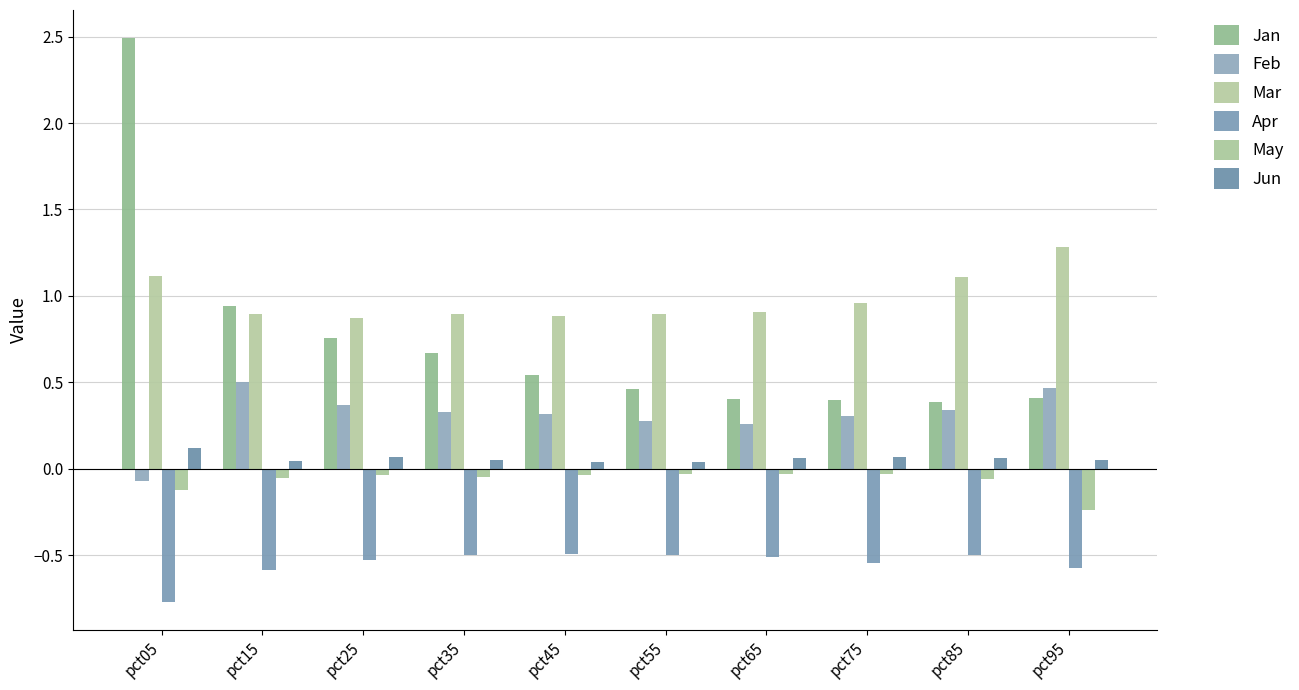

Reading left to right, what are all the values shown in this chart?

Jan: pct05=2.5	pct15=0.9	pct25=0.8	pct35=0.7	pct45=0.5	pct55=0.5	pct65=0.4	pct75=0.4	pct85=0.4	pct95=0.4
Feb: pct05=-0.1	pct15=0.5	pct25=0.4	pct35=0.3	pct45=0.3	pct55=0.3	pct65=0.3	pct75=0.3	pct85=0.3	pct95=0.5
Mar: pct05=1.1	pct15=0.9	pct25=0.9	pct35=0.9	pct45=0.9	pct55=0.9	pct65=0.9	pct75=1.0	pct85=1.1	pct95=1.3
Apr: pct05=-0.8	pct15=-0.6	pct25=-0.5	pct35=-0.5	pct45=-0.5	pct55=-0.5	pct65=-0.5	pct75=-0.5	pct85=-0.5	pct95=-0.6
May: pct05=-0.1	pct15=-0.1	pct25=-0.0	pct35=-0.0	pct45=-0.0	pct55=-0.0	pct65=-0.0	pct75=-0.0	pct85=-0.1	pct95=-0.2
Jun: pct05=0.1	pct15=0.0	pct25=0.1	pct35=0.1	pct45=0.0	pct55=0.0	pct65=0.1	pct75=0.1	pct85=0.1	pct95=0.1